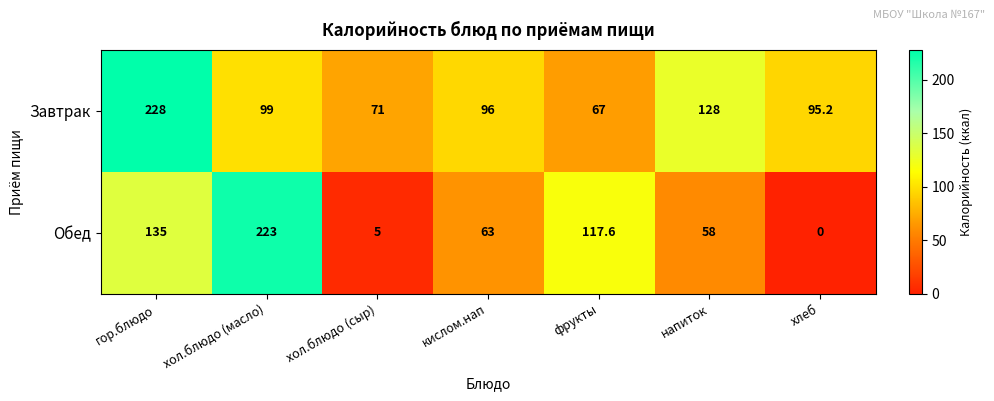

Reading left to right, list all the values displayed in this chart.

Завтрак: гор.блюдо=228.0	хол.блюдо (масло)=99.0	хол.блюдо (сыр)=71.0	кислом.нап=96.0	фрукты=67.0	напиток=128.0	хлеб=95.2
Обед: гор.блюдо=135.0	хол.блюдо (масло)=223.0	хол.блюдо (сыр)=5.0	кислом.нап=63.0	фрукты=117.6	напиток=58.0	хлеб=0.0